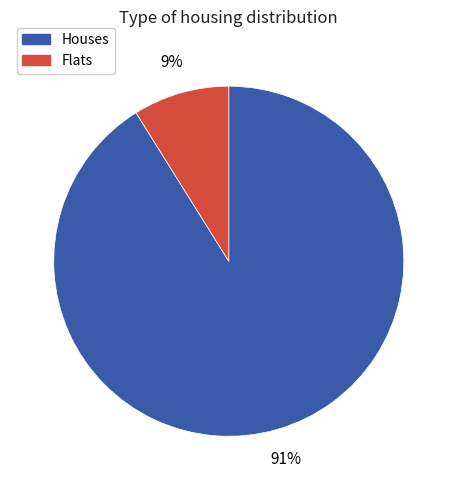

To the nearest percent, what is the difference between the largest and smallest slice percentages?

82%